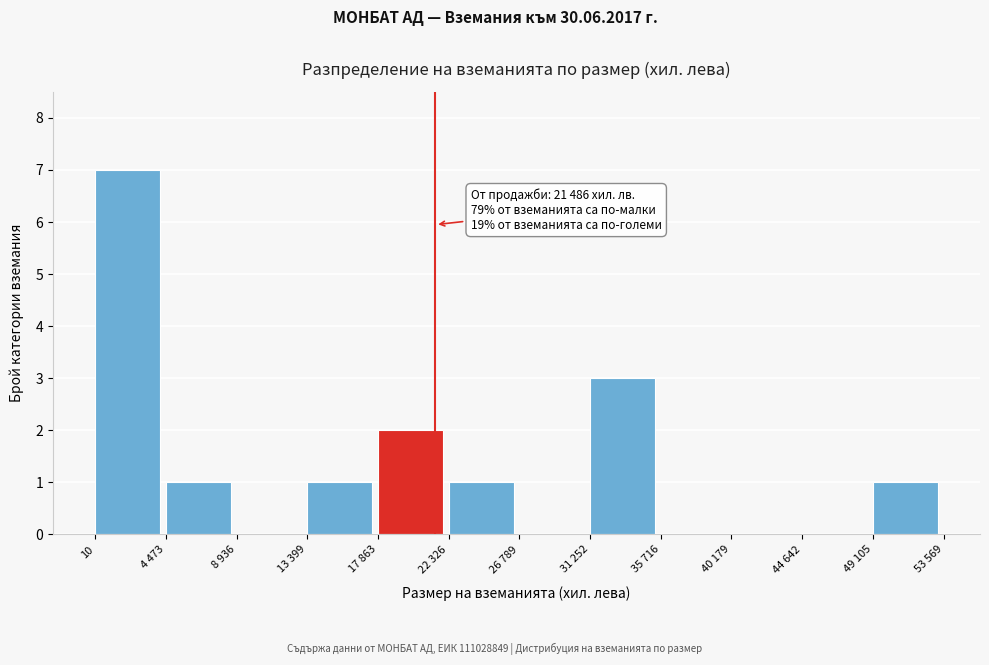

Reading left to right, what are all the values shown in this chart?

10=7	4 473=1	8 936=0	13 399=1	17 863=2	22 326=1	26 789=0	31 252=3	35 716=0	40 179=0	44 642=0	49 105=1